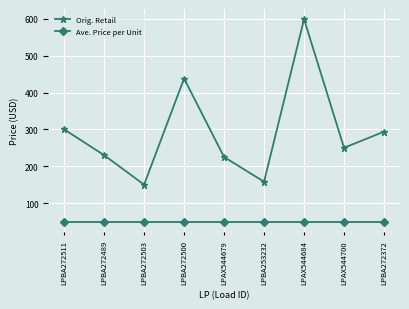

What is the spread (max minus min) of values at LPBA272372?

245.9